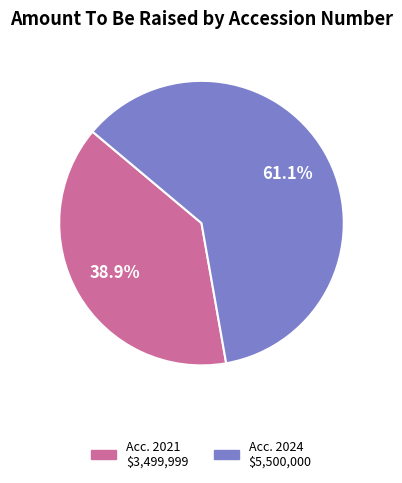

Is there a majority slice in this chart?

Yes